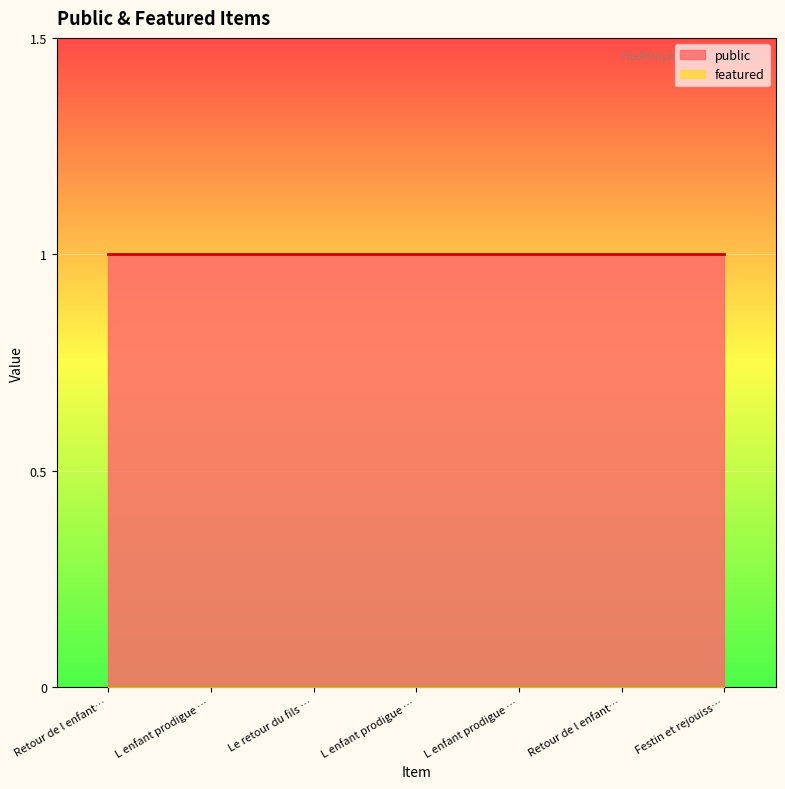

The featured series shows 0 at Le retour du fils prodigue. True or false?

True